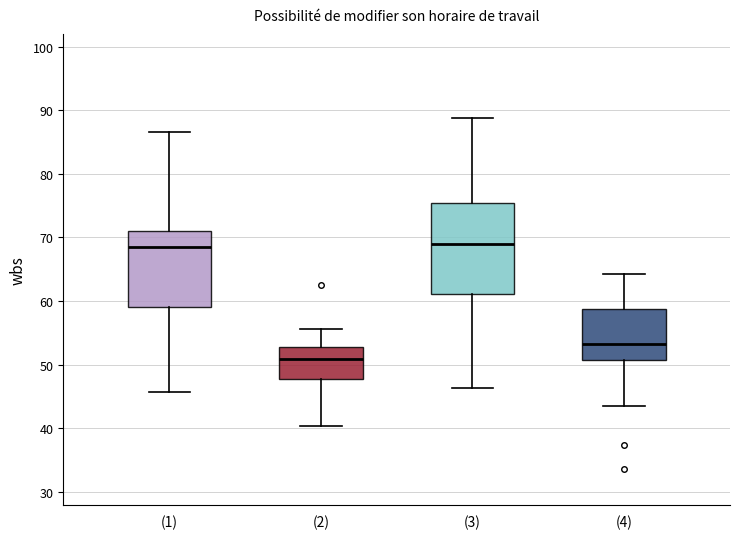

Reading left to right, read every box against the y-axis: the position of its median line, the range the box covers, and the ends of its whiskers. The values are not printed on the chart, so give them approximately, as read against the axis.

(1): median 68, box 59 to 71, whiskers 46 to 87
(2): median 51, box 48 to 53, whiskers 40 to 56
(3): median 69, box 61 to 75, whiskers 46 to 89
(4): median 53, box 51 to 59, whiskers 43 to 64